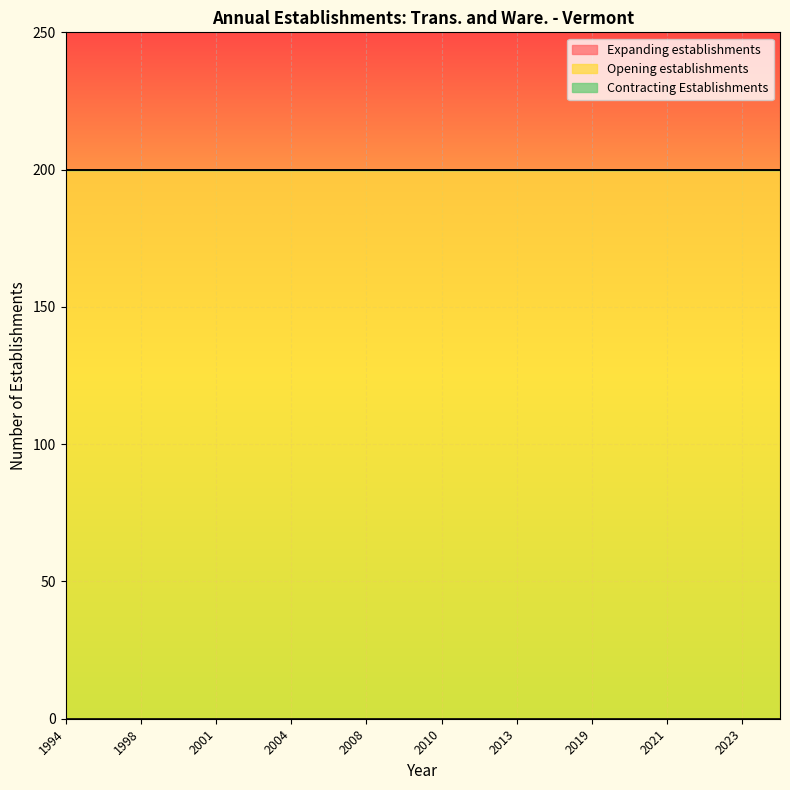

What is the sum of all Opening establishments values?

4000